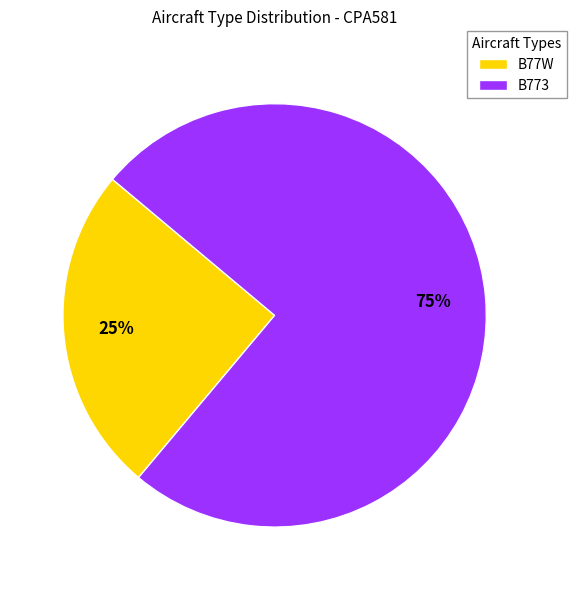

Rank the categories by value from lowest to highest.

B77W, B773